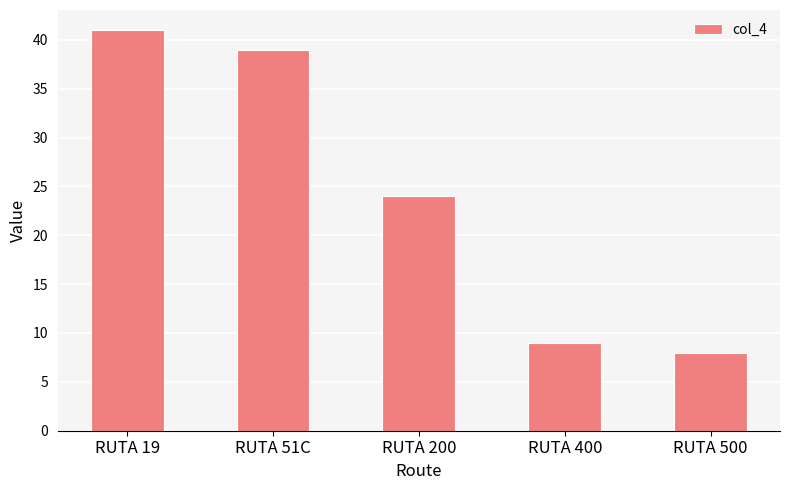

What is the label of the 3rd bar from the left?

RUTA 200